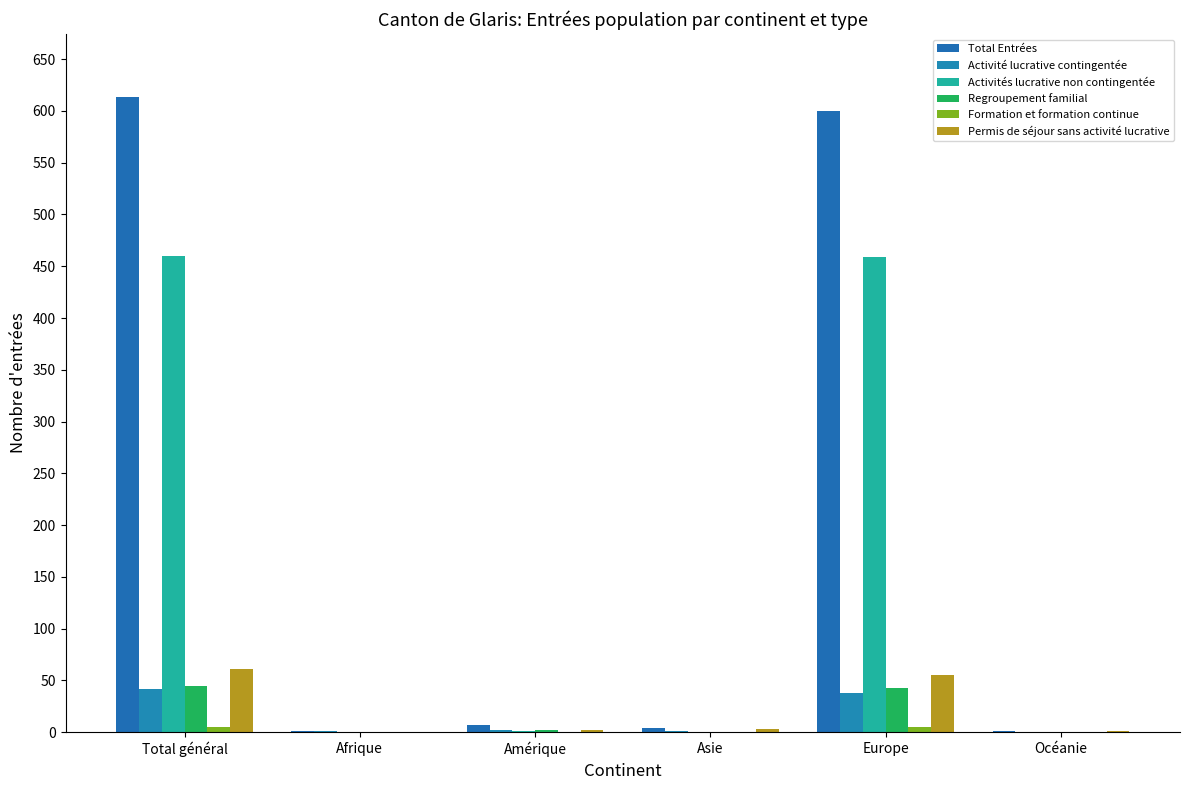

How many groups of bars are there?

6